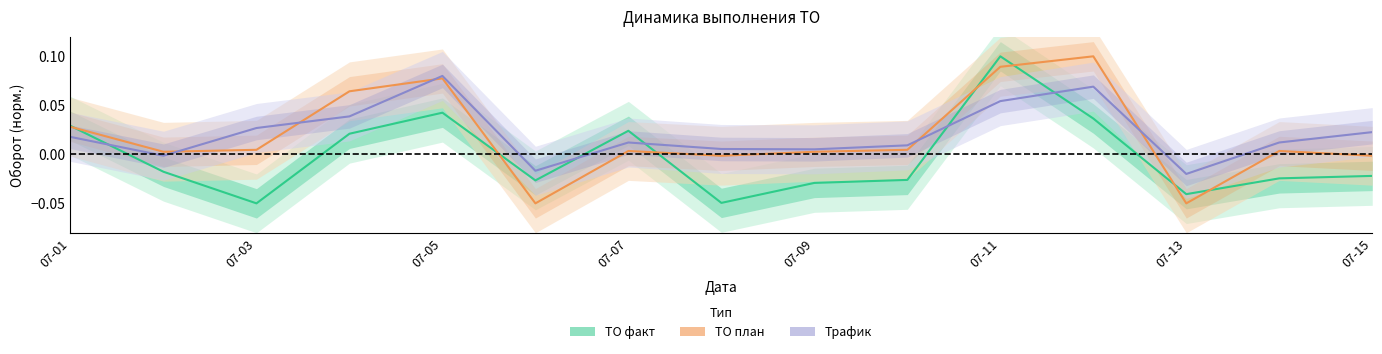

How many lines are shown in the chart?

3